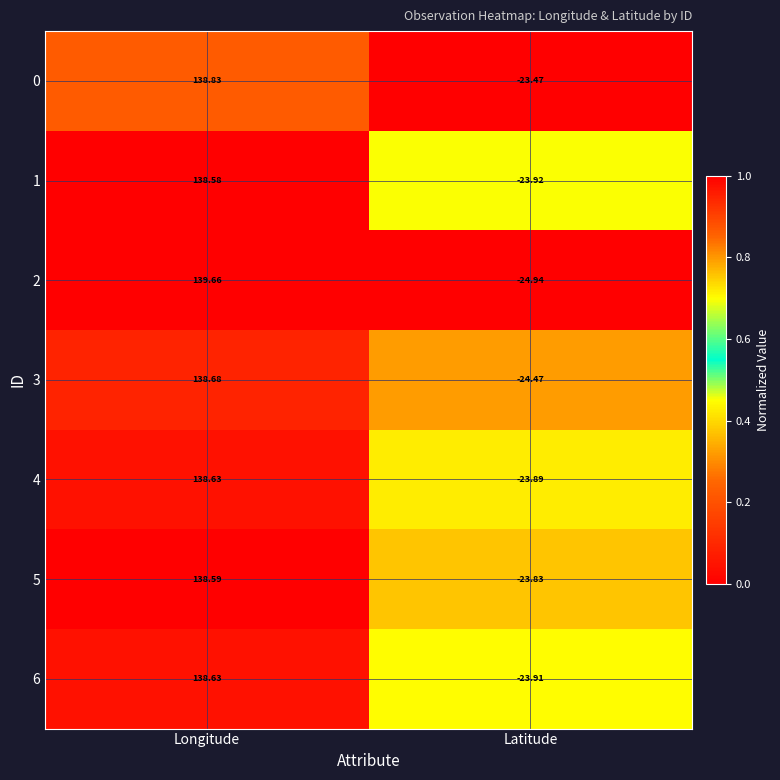

Which category has the lowest value in the 6 series?

Latitude